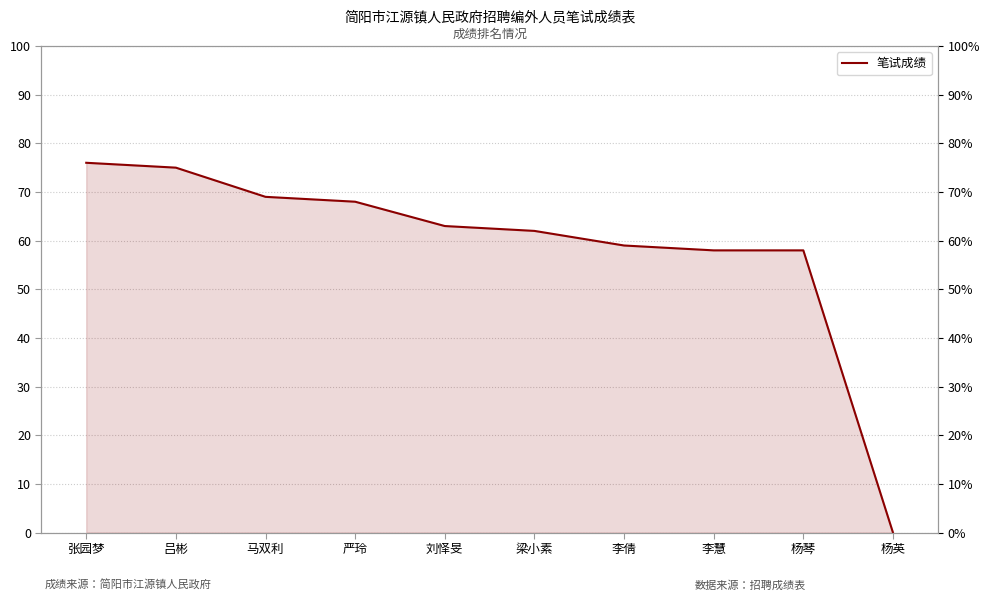

True or false: the data shows 48 at 张园梦.

False